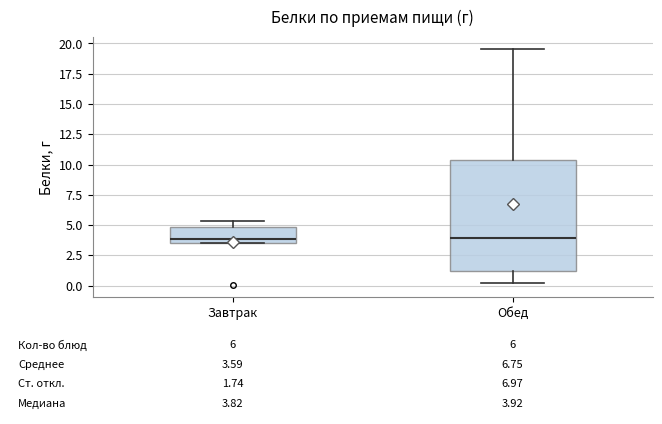

Which box is the tallest, from its lower edge to its upper edge?

Обед